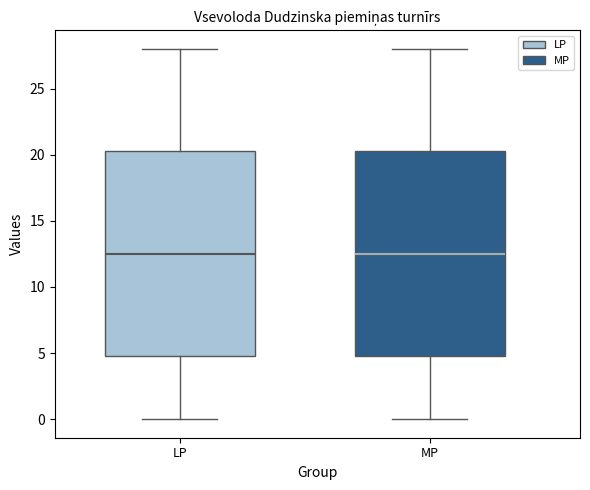

Reading left to right, read every box against the y-axis: the position of its median line, the range the box covers, and the ends of its whiskers. The values are not printed on the chart, so give them approximately, as read against the axis.

LP: median 12.5, box 5.0 to 20.5, whiskers 0.0 to 28.0
MP: median 12.5, box 5.0 to 20.5, whiskers 0.0 to 28.0